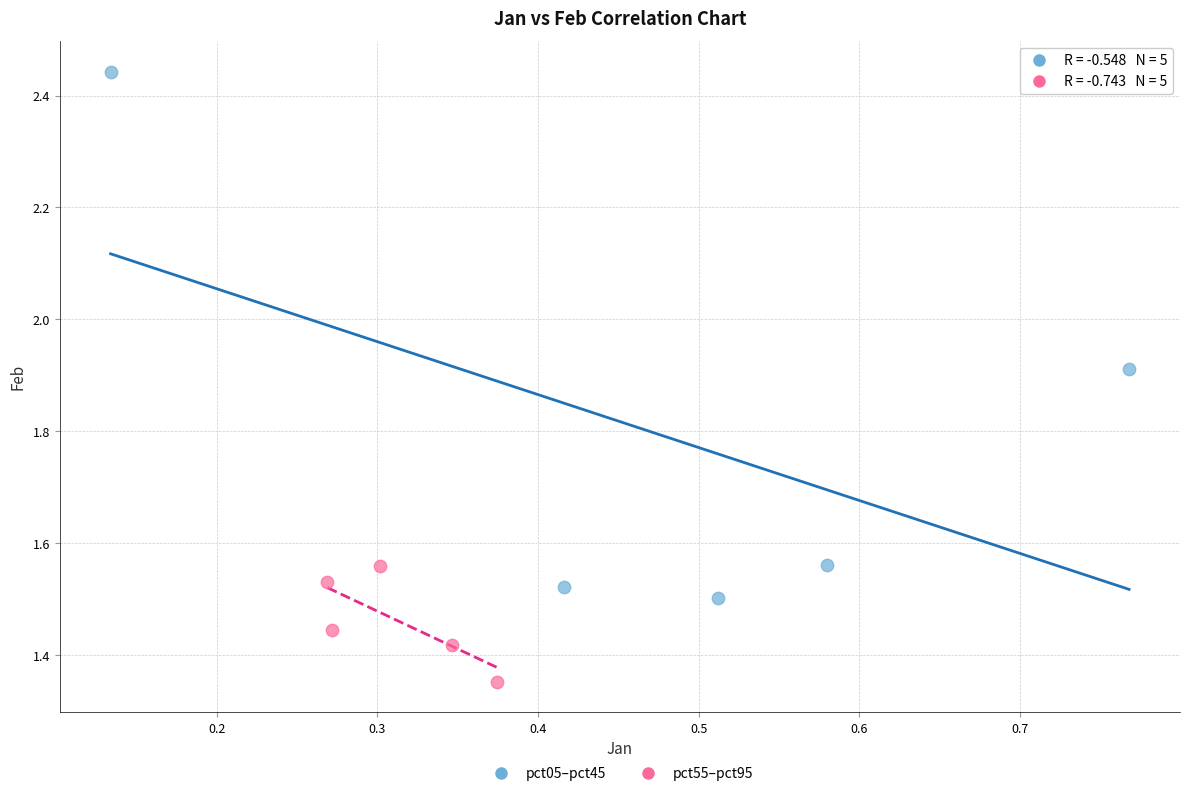

Which series has the widest spread of Y values?

pct05–pct45